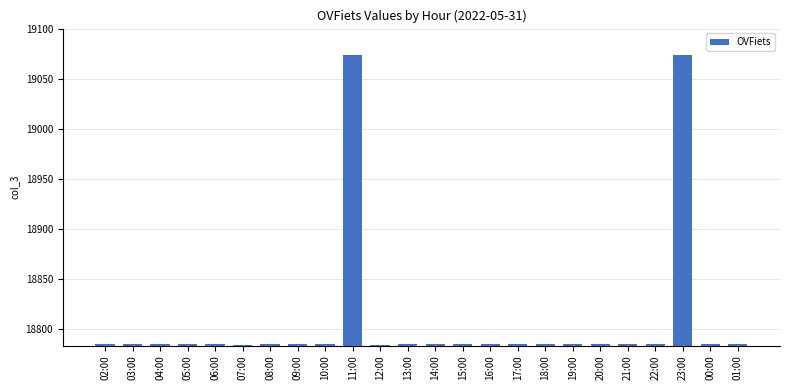

The value at 07:00 is 18784. True or false?

True